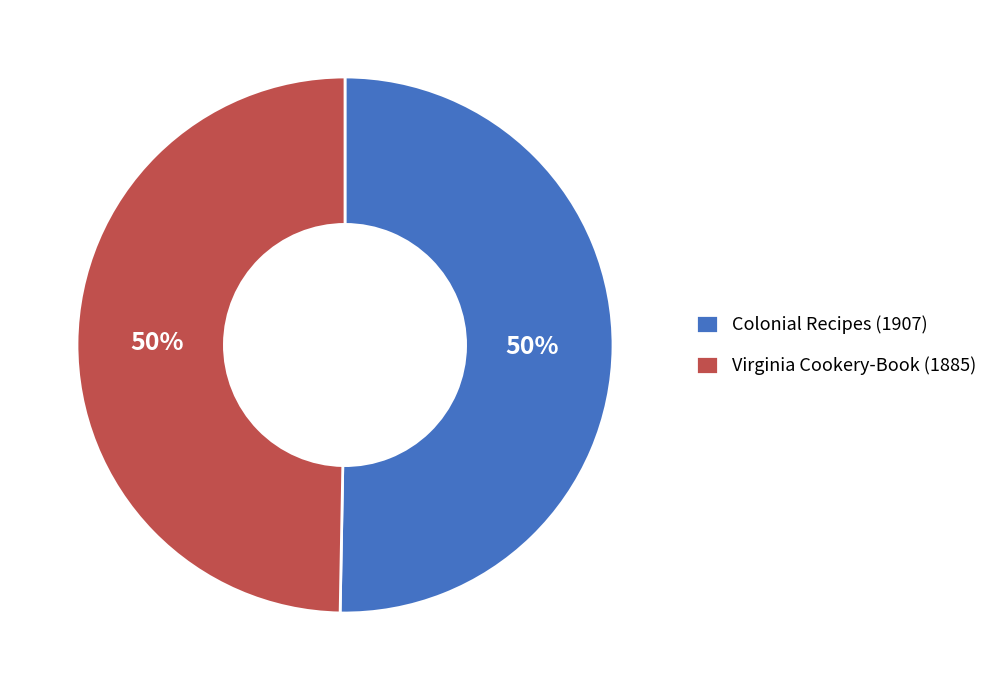

True or false: Colonial Recipes (1907) accounts for 57% of the total.

False